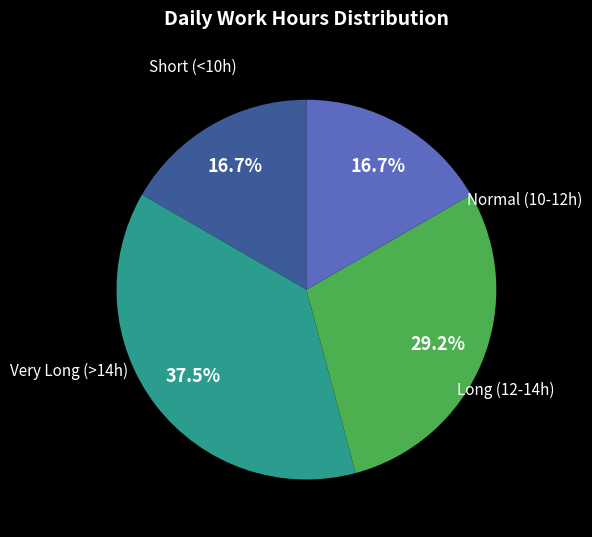

Is there a majority slice in this chart?

No